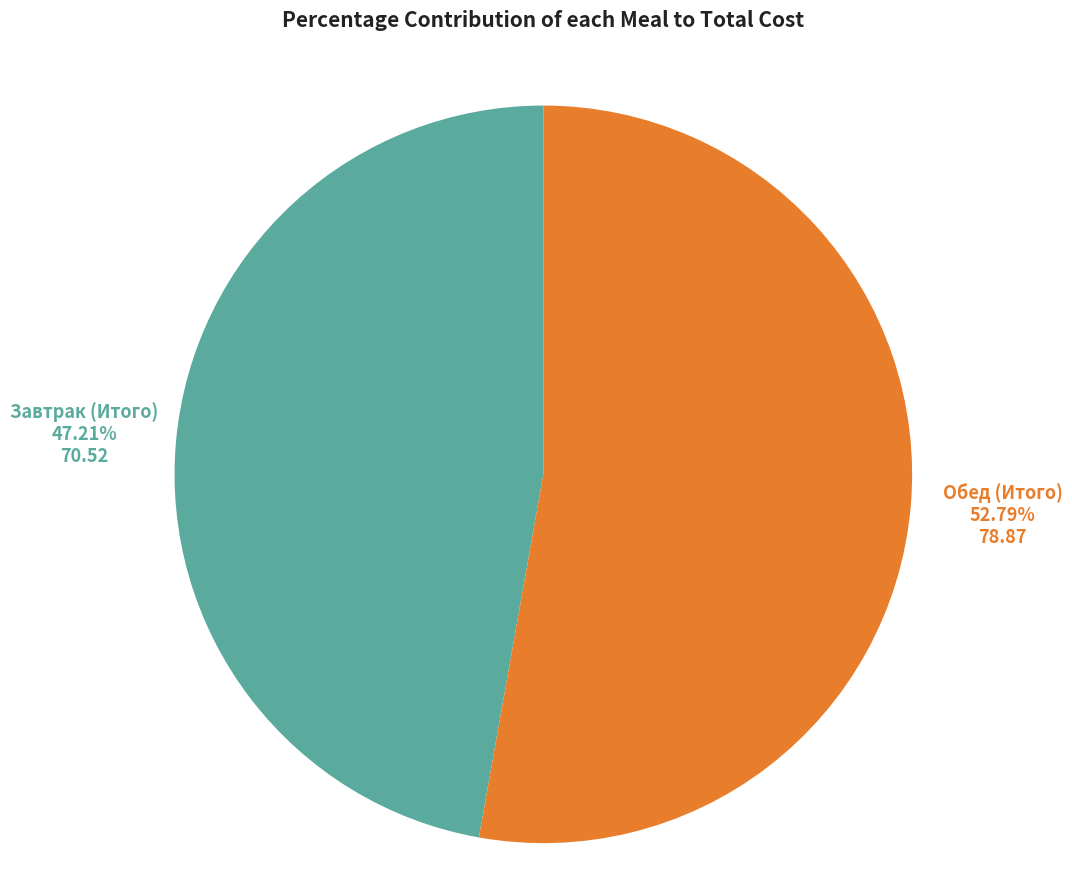

What percentage is the Обед (Итого) slice, to the nearest percent?

53%